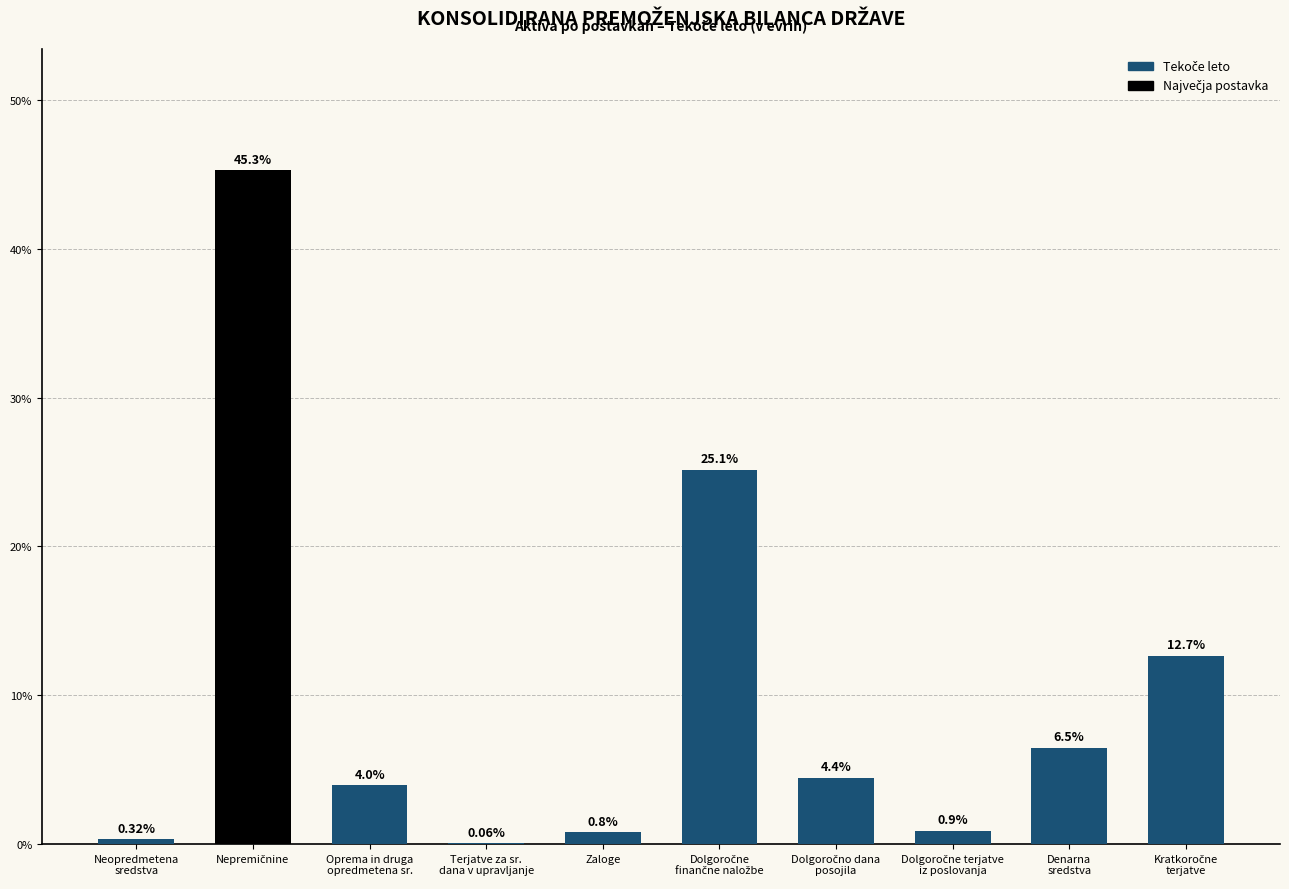

Reading left to right, what are all the values shown in this chart?

Neopredmetena
sredstva=0.3	Nepremičnine=45.3	Oprema in druga
opredmetena sr.=4.0	Terjatve za sr.
dana v upravljanje=0.1	Zaloge=0.8	Dolgoročne
finančne naložbe=25.1	Dolgoročno dana
posojila=4.4	Dolgoročne terjatve
iz poslovanja=0.9	Denarna
sredstva=6.5	Kratkoročne
terjatve=12.7